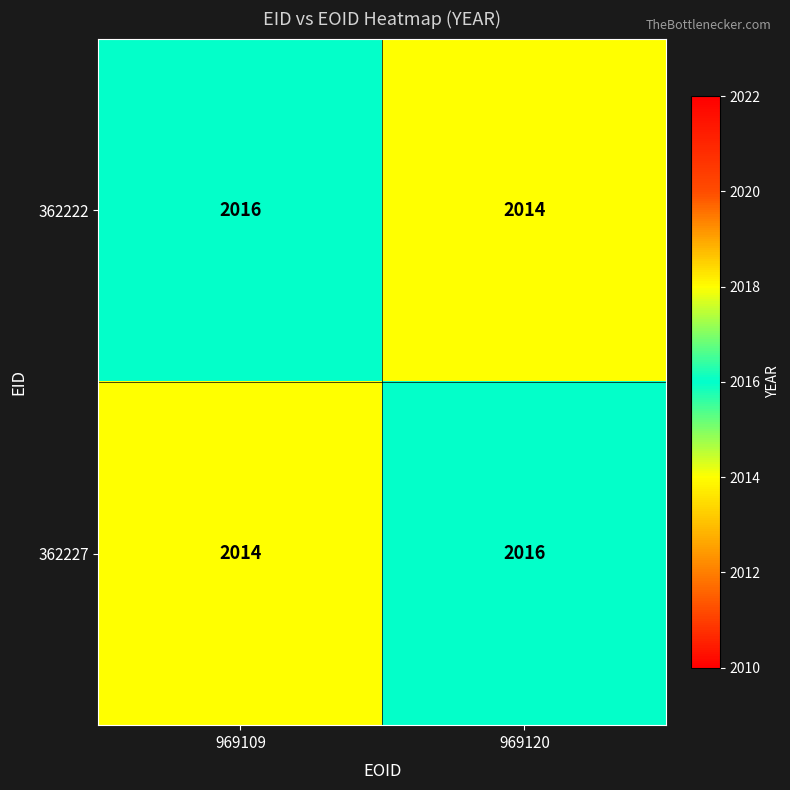

What is the sum of all 362227 values?

4030